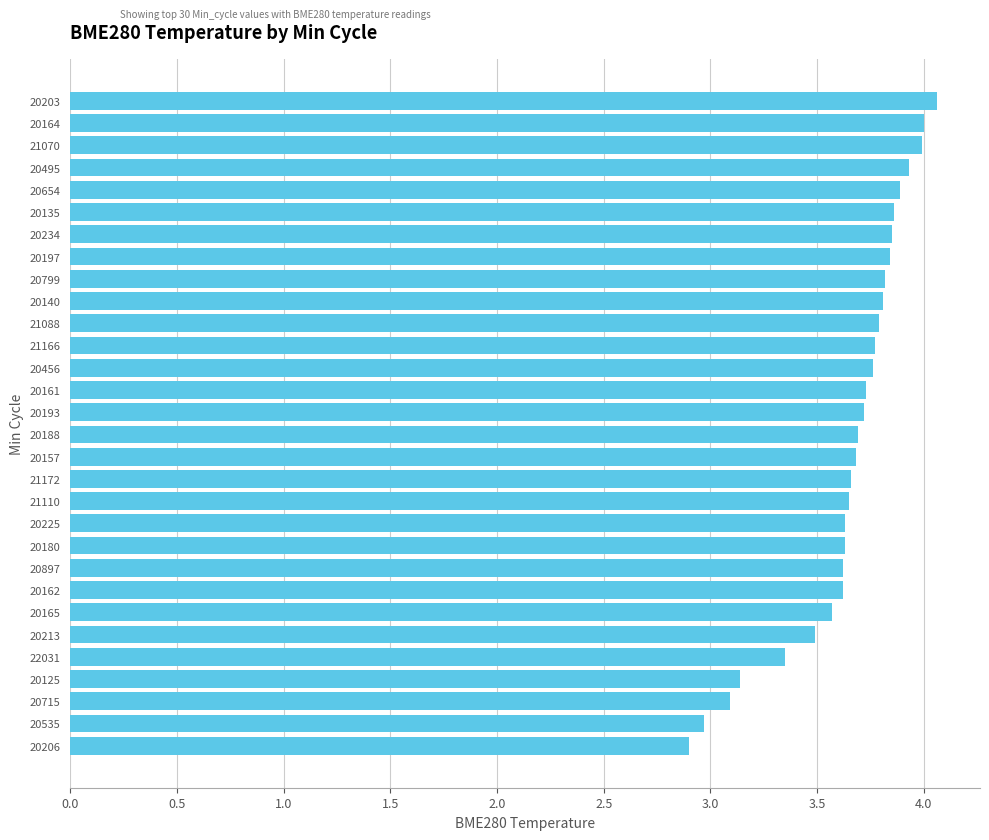

At which label is the value closest to 3?

20535